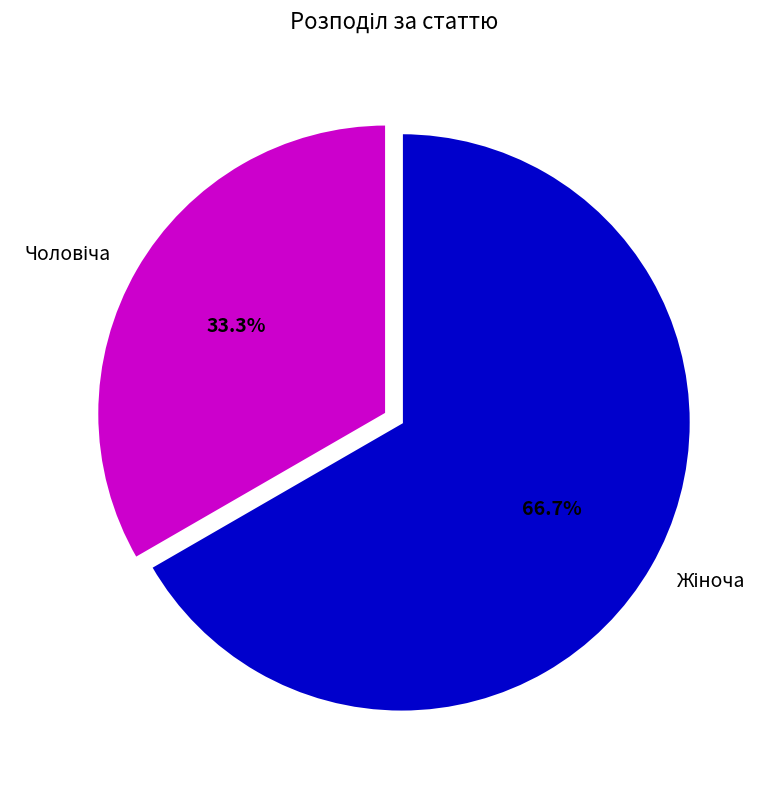

Is there any slice that represents more than half of the pie?

Yes